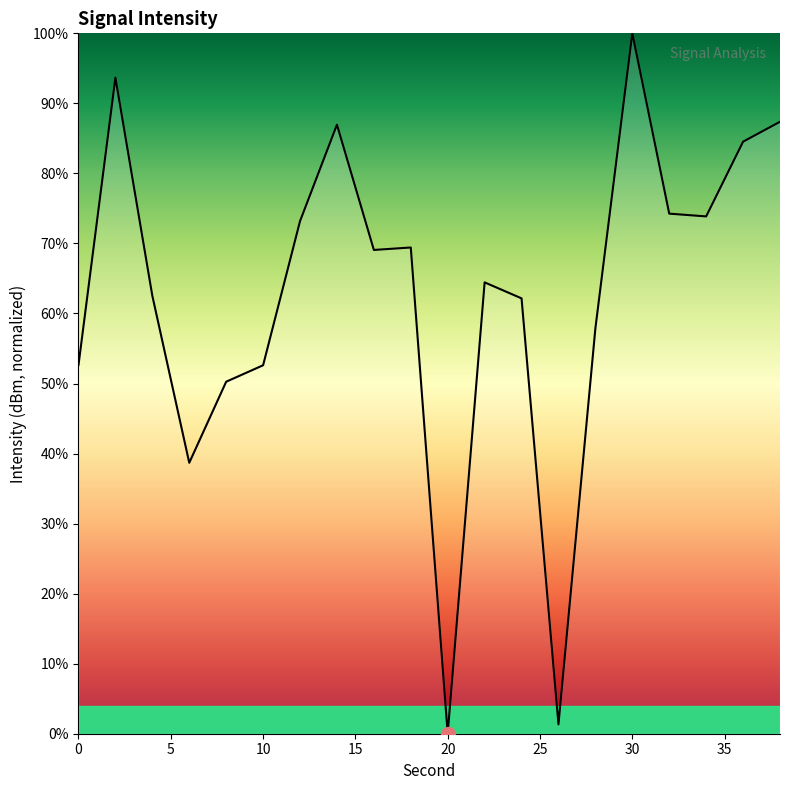

What is the difference between the maximum and minimum values?

100.0